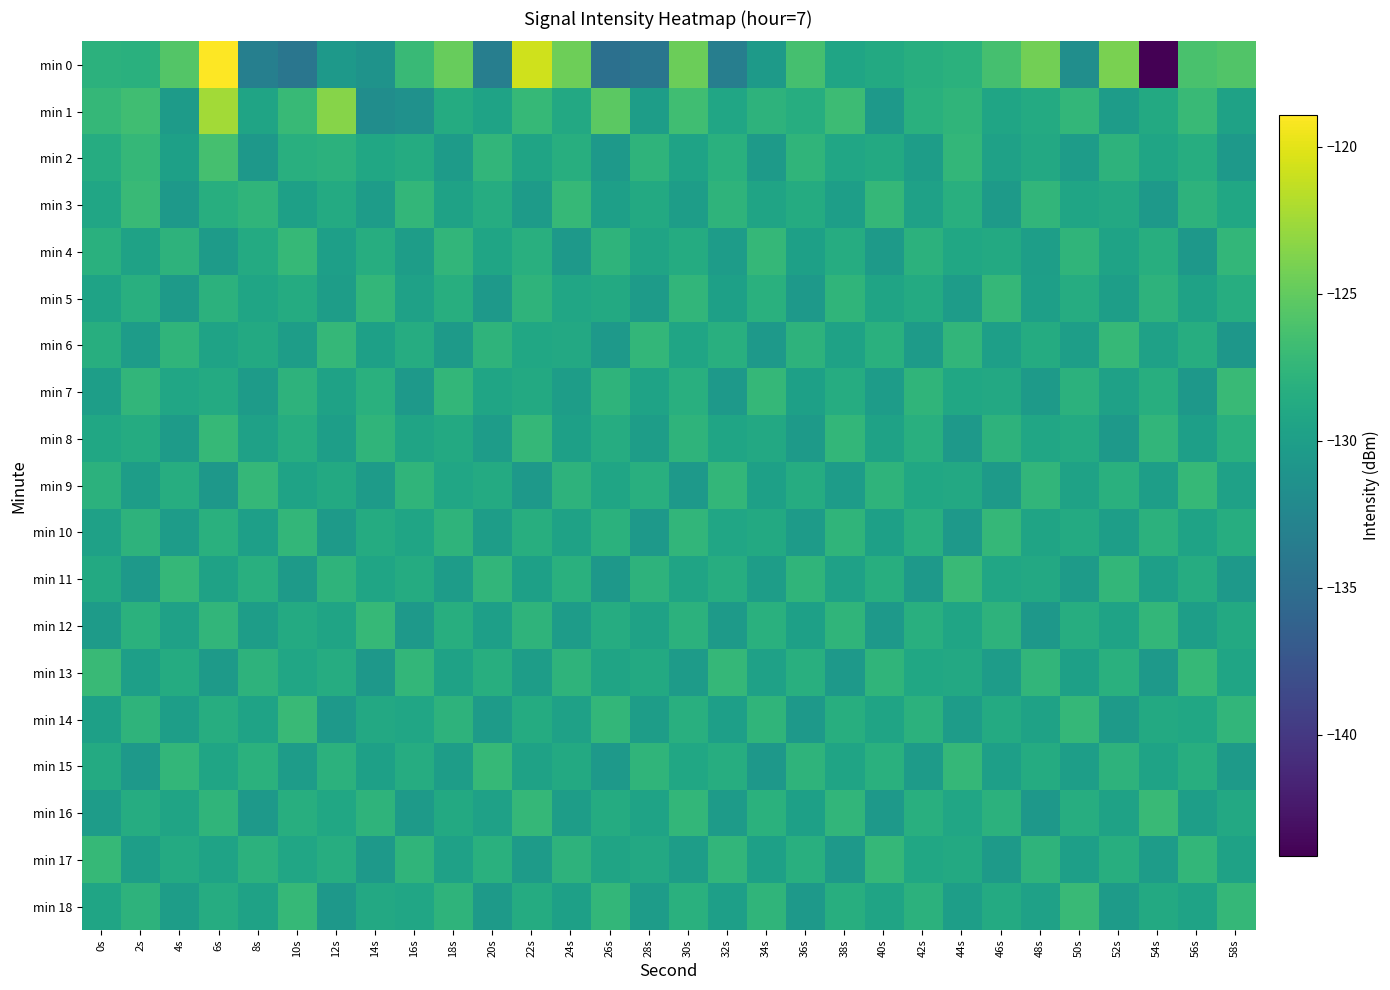

What is the total value across all series at 0s?

-2447.0